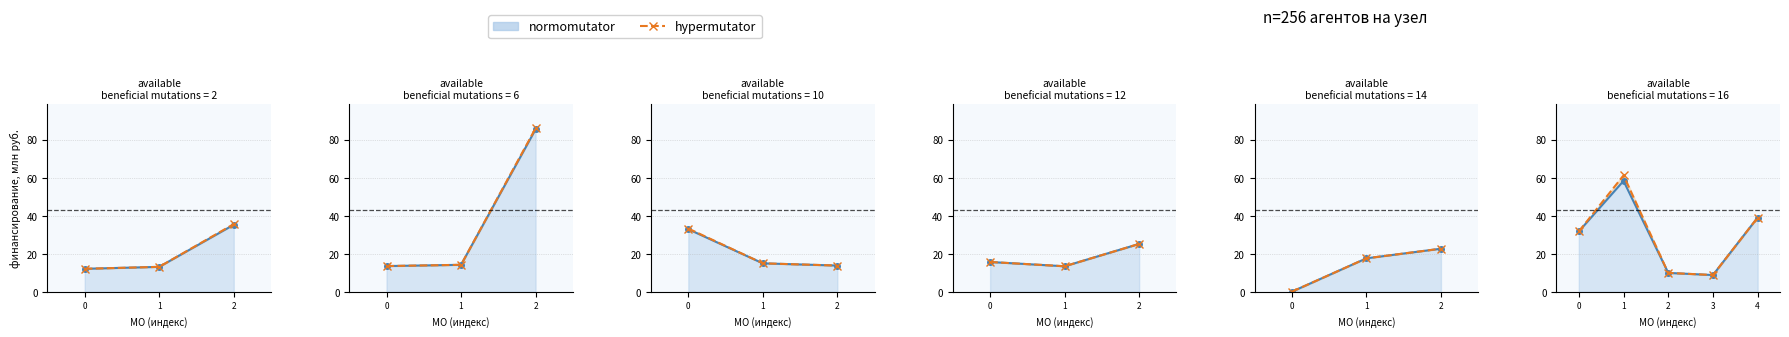

How many points are lower than both their immediate neighbors (excluding endpoints)?

1